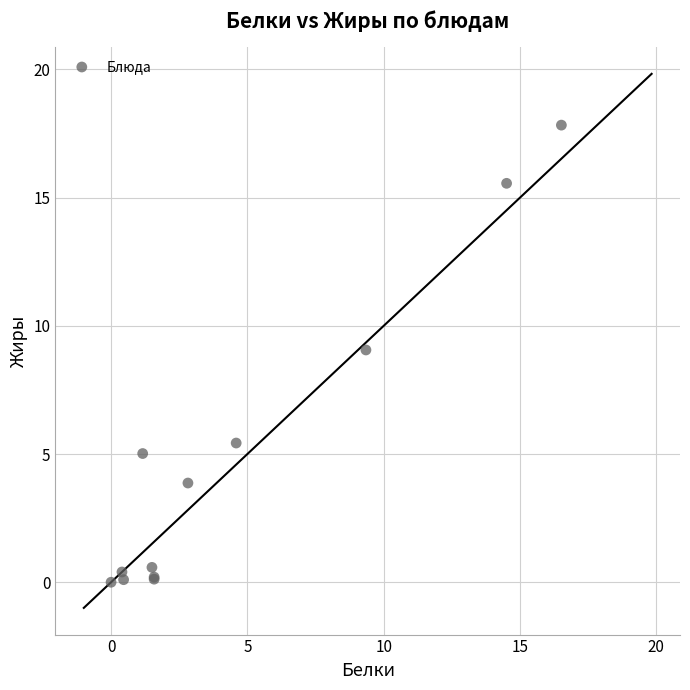

What Y value in the scatter plot is closest to 8?

9.1